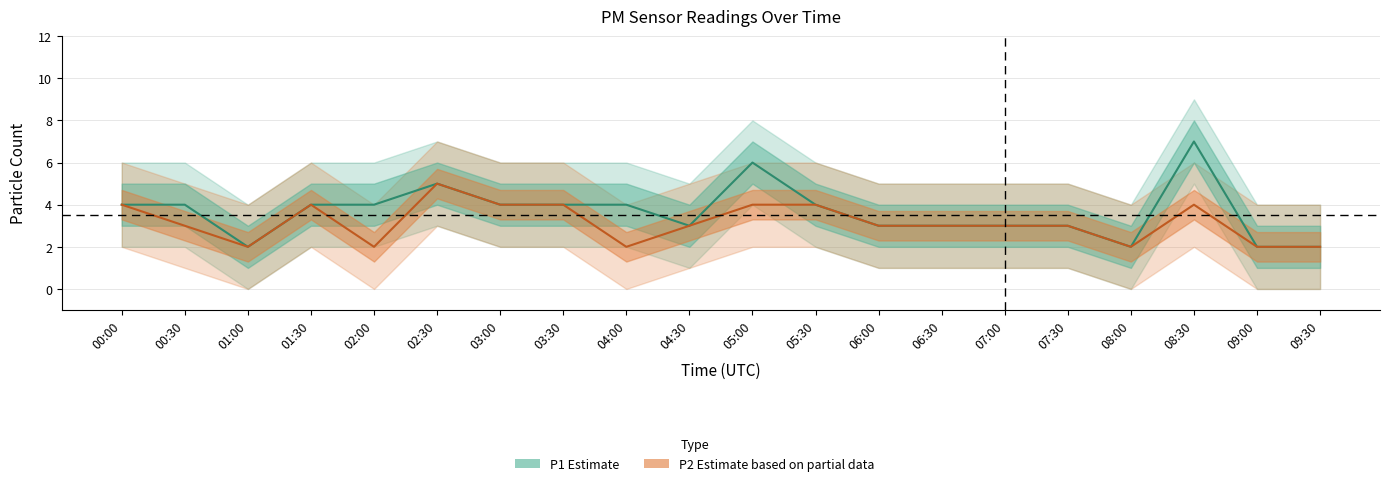

What is the label of the 6th point from the right?

07:00